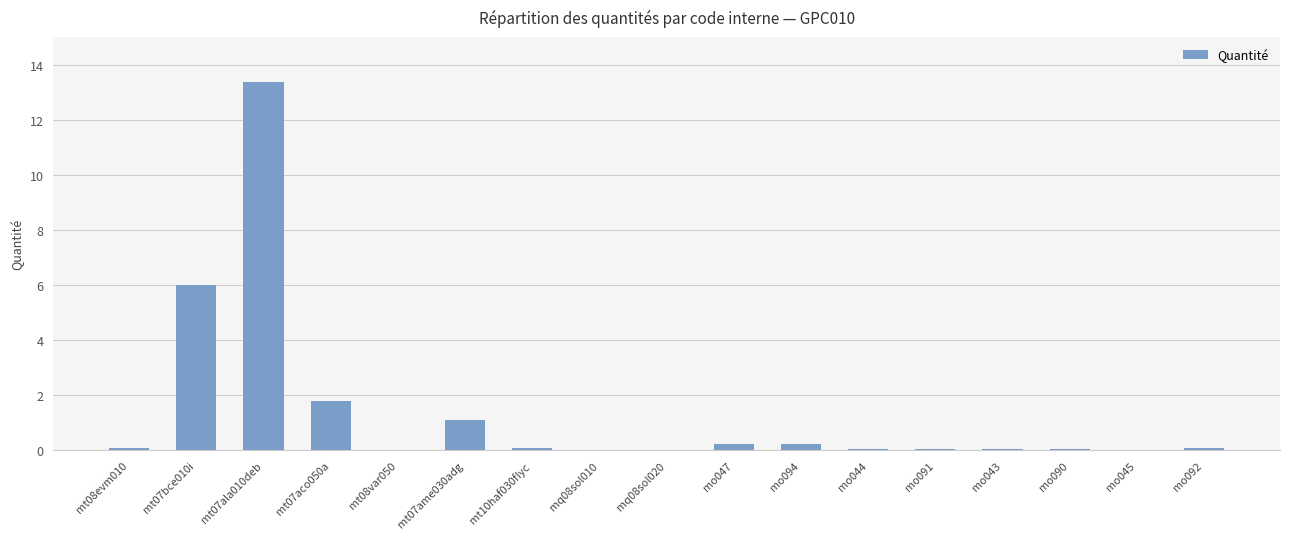

What is the change in value from mo047 to mo092?

-0.1